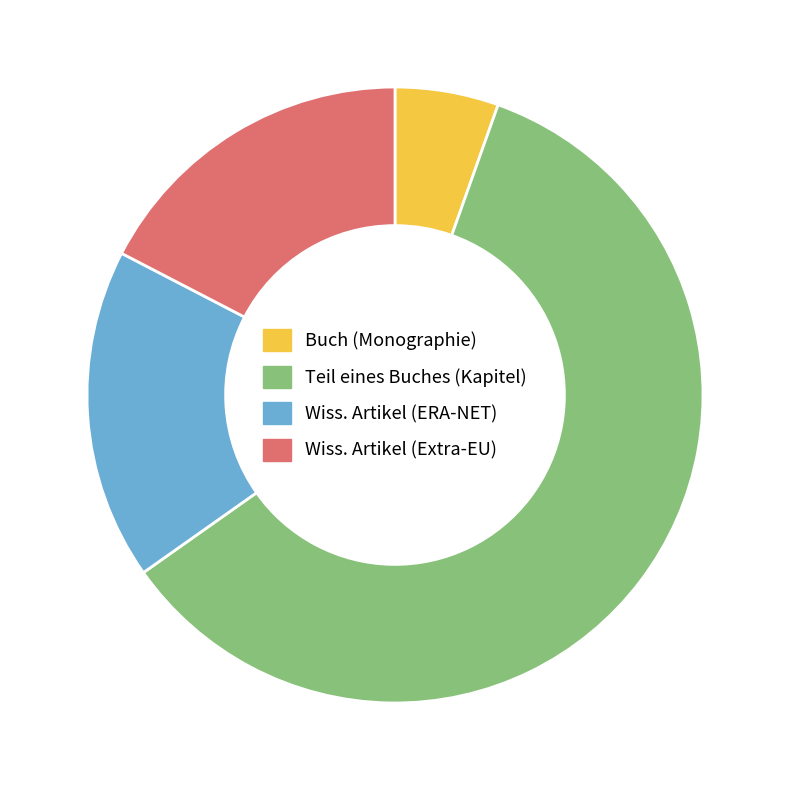

The Teil eines Buches (Kapitel) slice represents 60% of the pie. True or false?

True